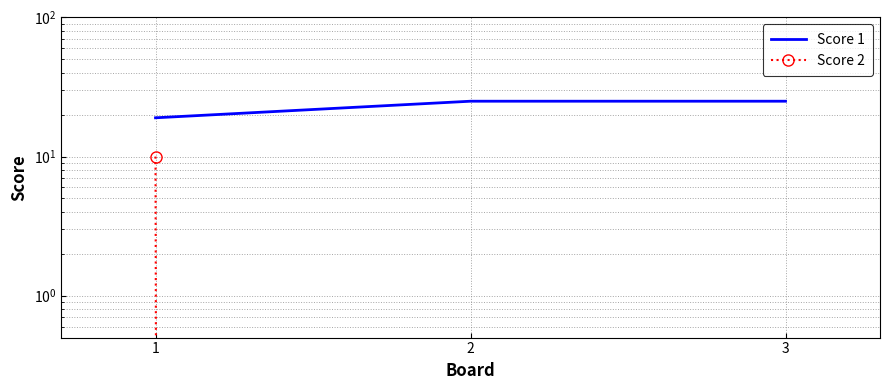

Reading left to right, transcribe all the data shown in this chart.

Score 1: 1=19	2=25	3=25
Score 2: 1=10	2=0	3=0